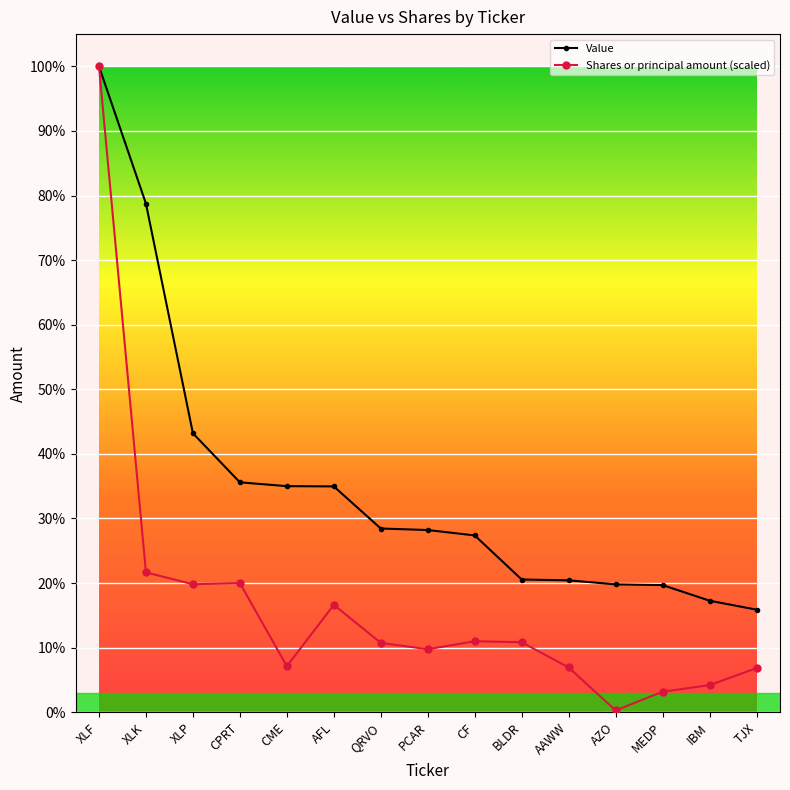

True or false: Value has a value of 4585839.5 at XLP.

False